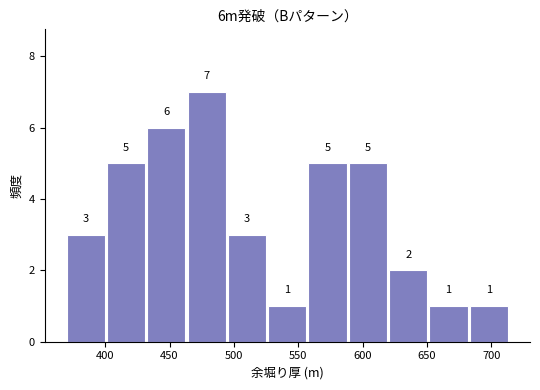

Reading left to right, list every bar in this chart as the range it spans on the x-axis followed by its height. The bar edges are not printed on the chart, so give them approximately, as read against the axis.

370 to 400: 3
400 to 430: 5
430 to 465: 6
465 to 495: 7
495 to 525: 3
525 to 555: 1
555 to 590: 5
590 to 620: 5
620 to 650: 2
650 to 680: 1
680 to 715: 1